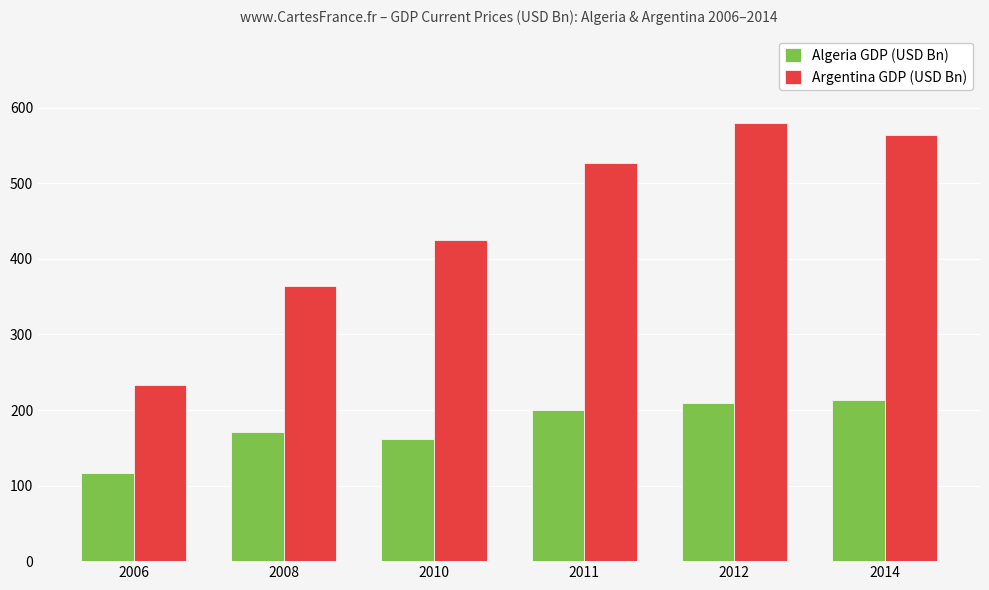

At which label does Argentina GDP (USD Bn) first exceed 527?

2011